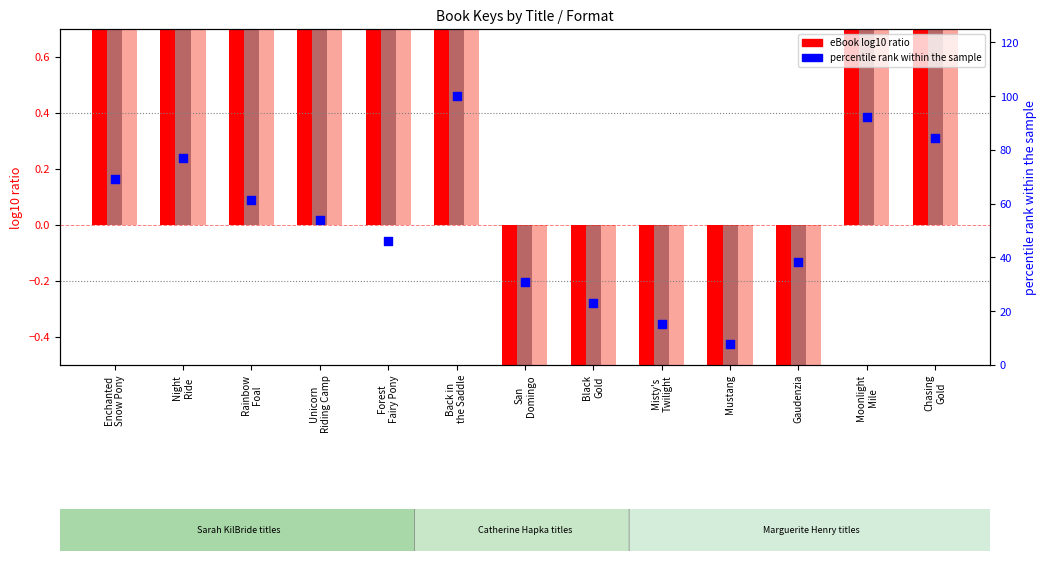

What is the total value across all series at Moonlight
Mile?

97.2